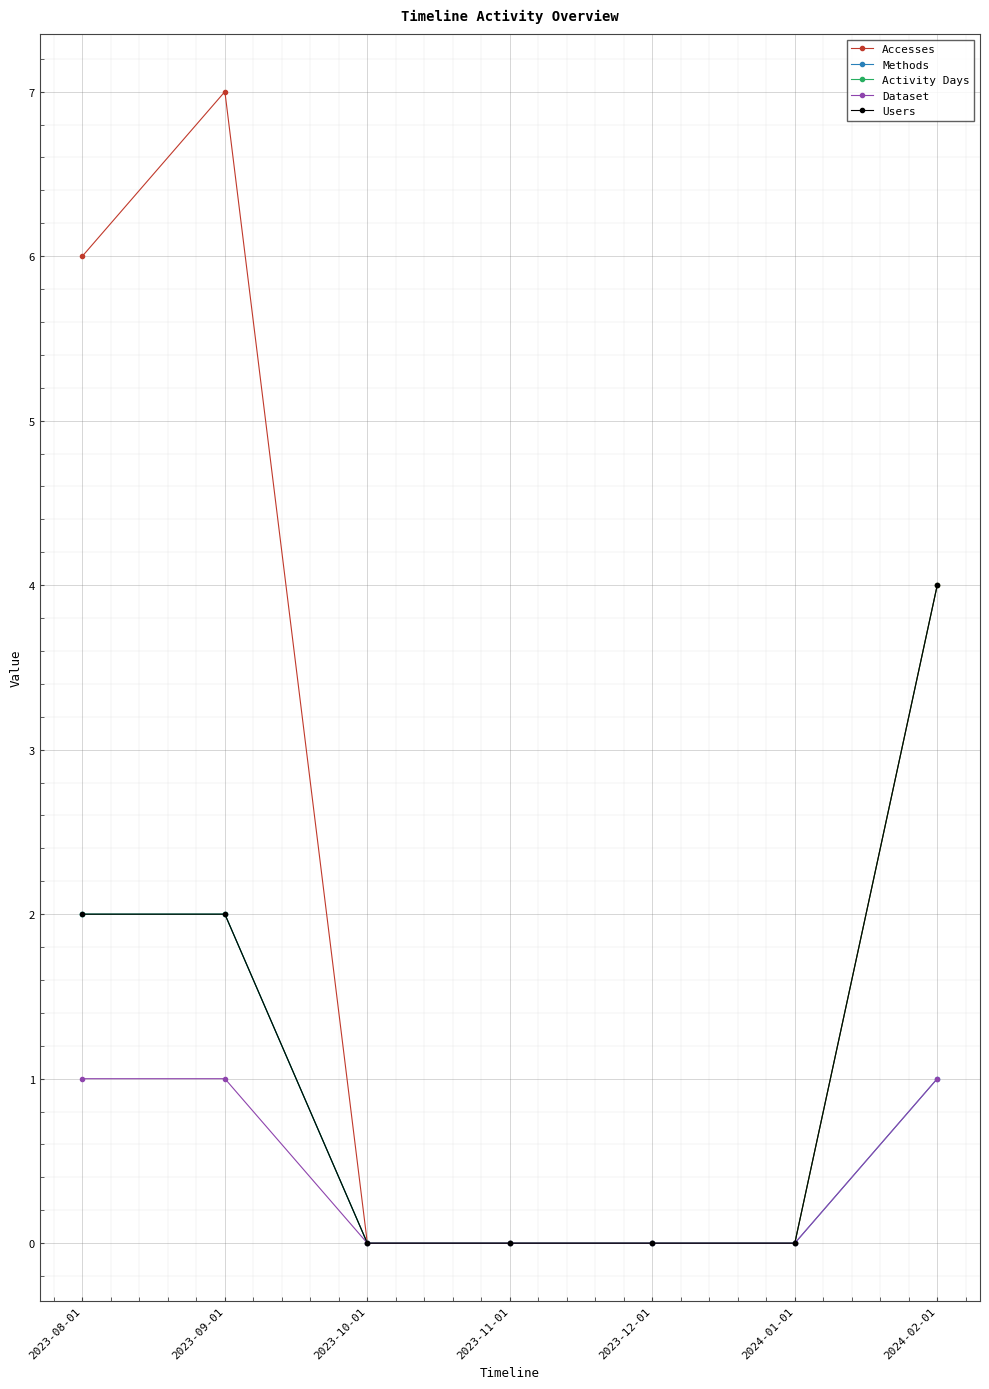

Does the chart have visible grid lines?

Yes